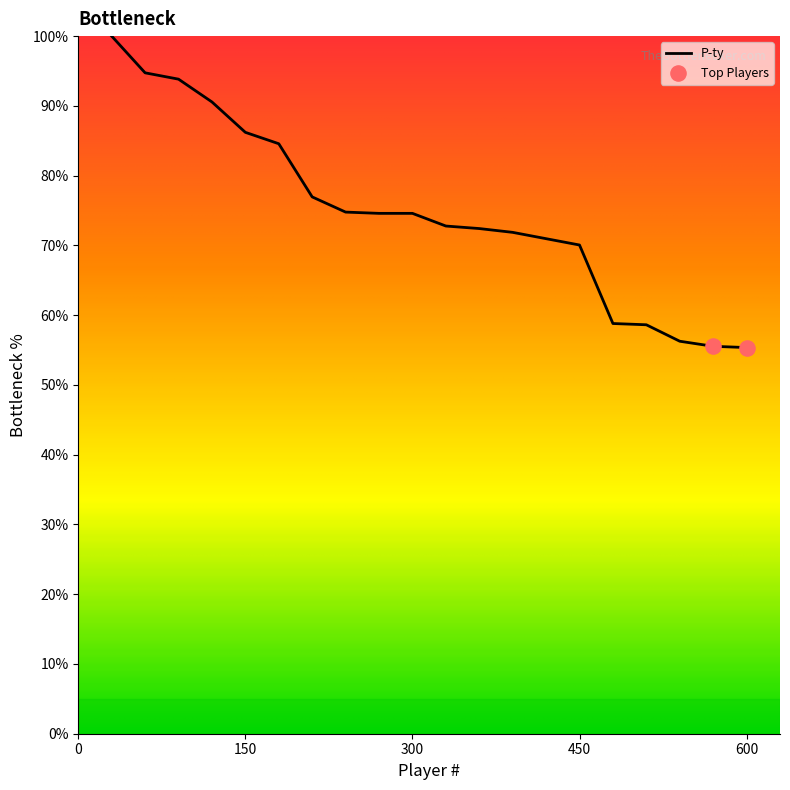

What is the difference between the maximum and minimum values?

44.6